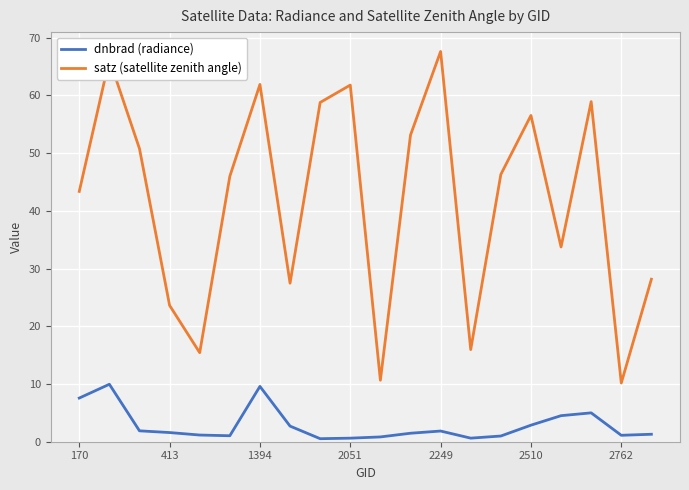

What are all the series names shown in the legend?

dnbrad (radiance), satz (satellite zenith angle)